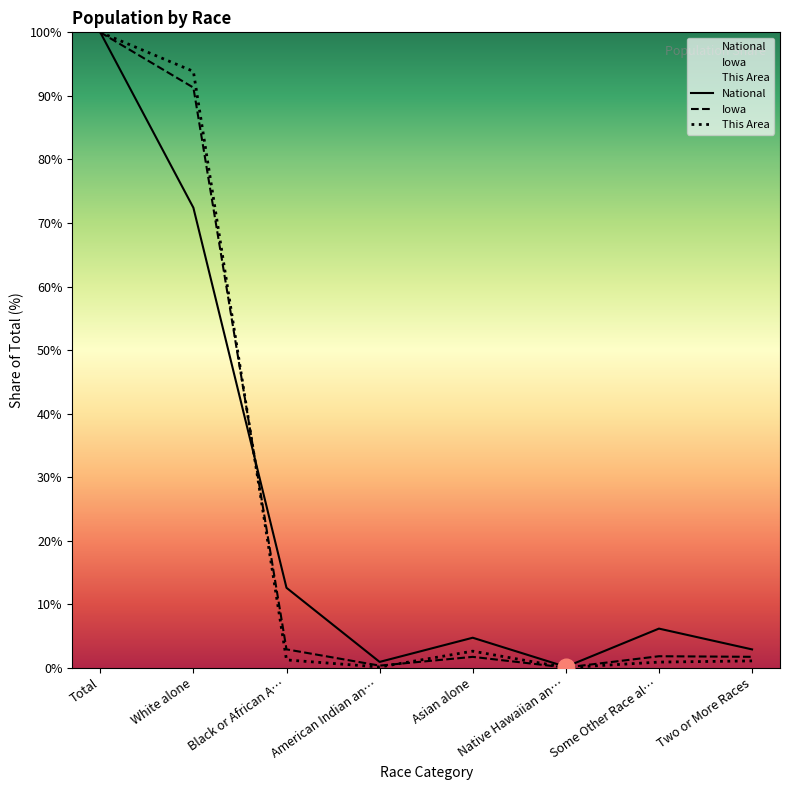

How many interior local peaks does the Iowa series have?

2